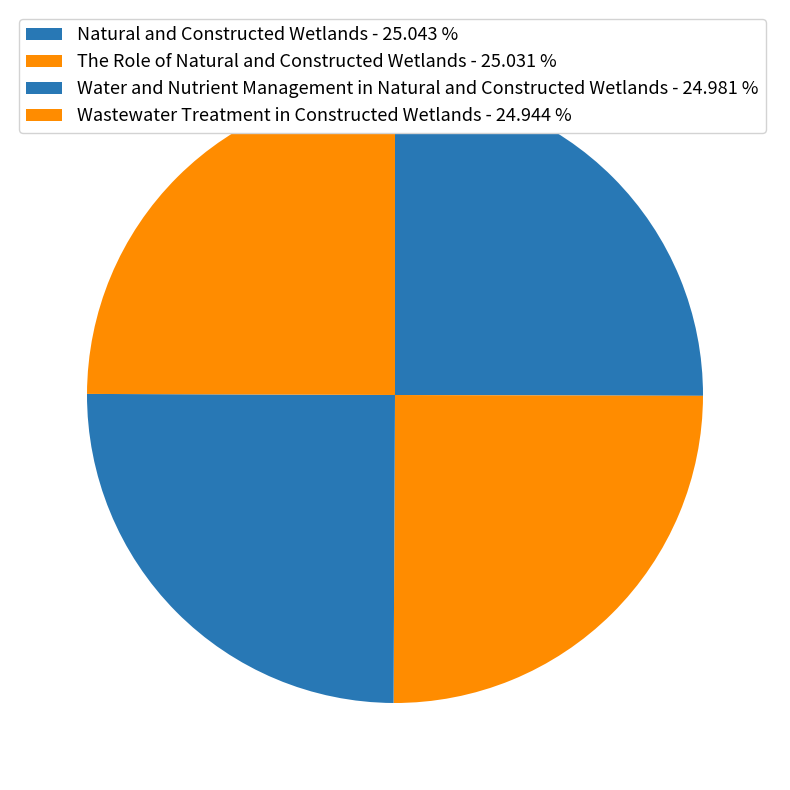

Count the number of slices in the pie.

4